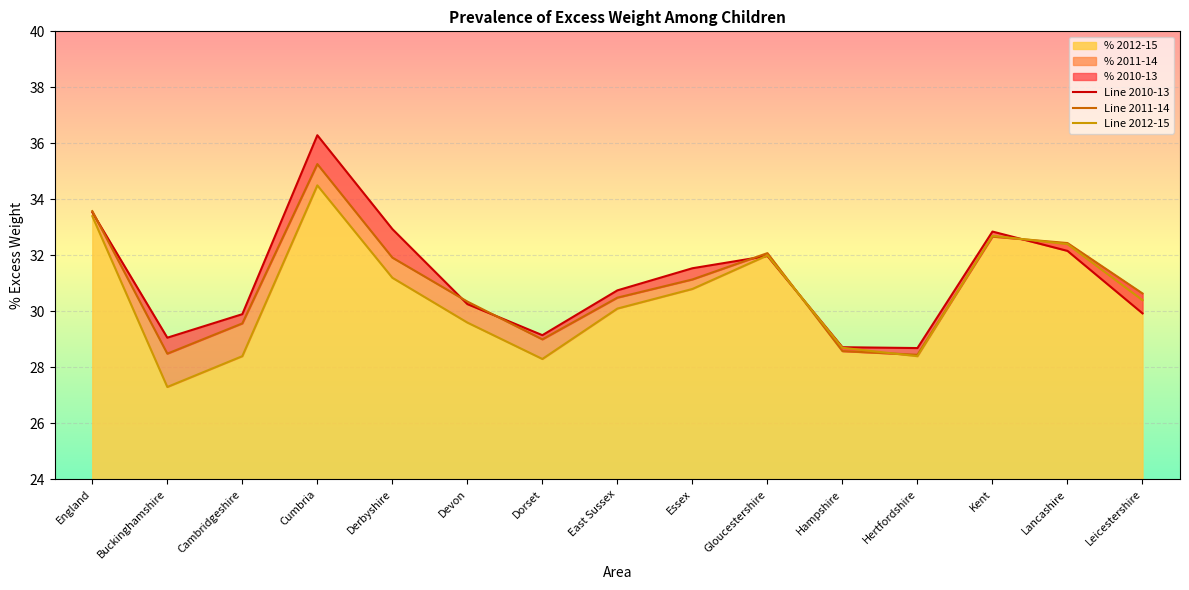

At Hampshire, list the series in order from largest to smallest.

Line 2010-13, Line 2012-15, Line 2011-14